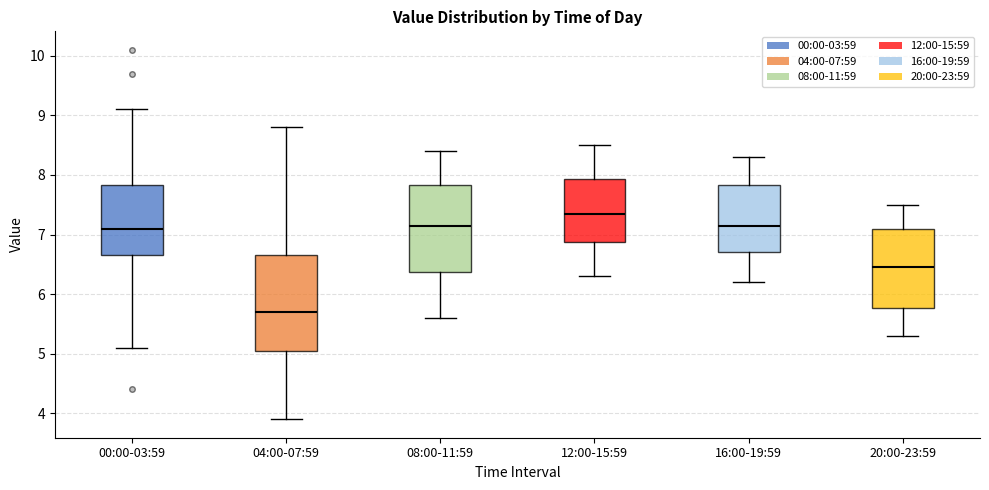

Reading left to right, read every box against the y-axis: the position of its median line, the range the box covers, and the ends of its whiskers. The values are not printed on the chart, so give them approximately, as read against the axis.

00:00-03:59: median 7.1, box 6.7 to 7.8, whiskers 5.1 to 9.1
04:00-07:59: median 5.7, box 5.1 to 6.7, whiskers 3.9 to 8.8
08:00-11:59: median 7.2, box 6.4 to 7.8, whiskers 5.6 to 8.4
12:00-15:59: median 7.4, box 6.9 to 7.9, whiskers 6.3 to 8.5
16:00-19:59: median 7.2, box 6.7 to 7.8, whiskers 6.2 to 8.3
20:00-23:59: median 6.5, box 5.8 to 7.1, whiskers 5.3 to 7.5